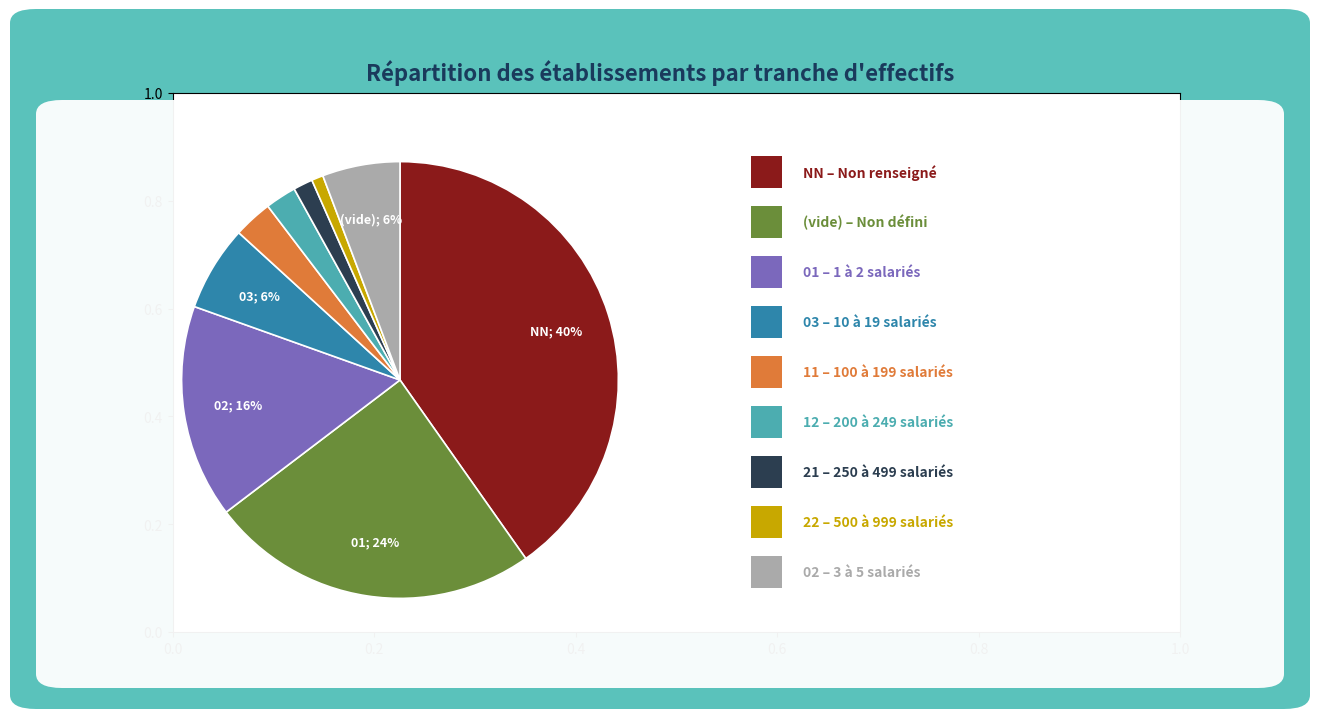

To the nearest percent, what is the difference between the largest and smallest slice percentages?

39%